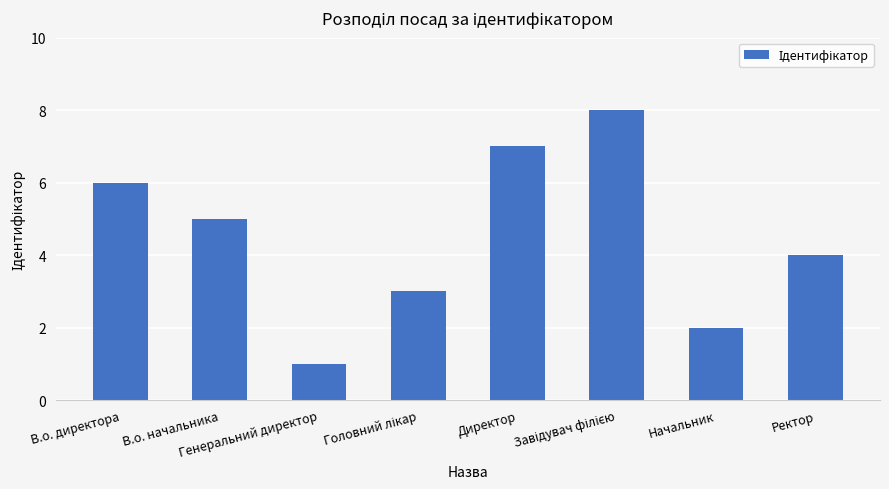

Where is the data nearest to the value 4?

Ректор